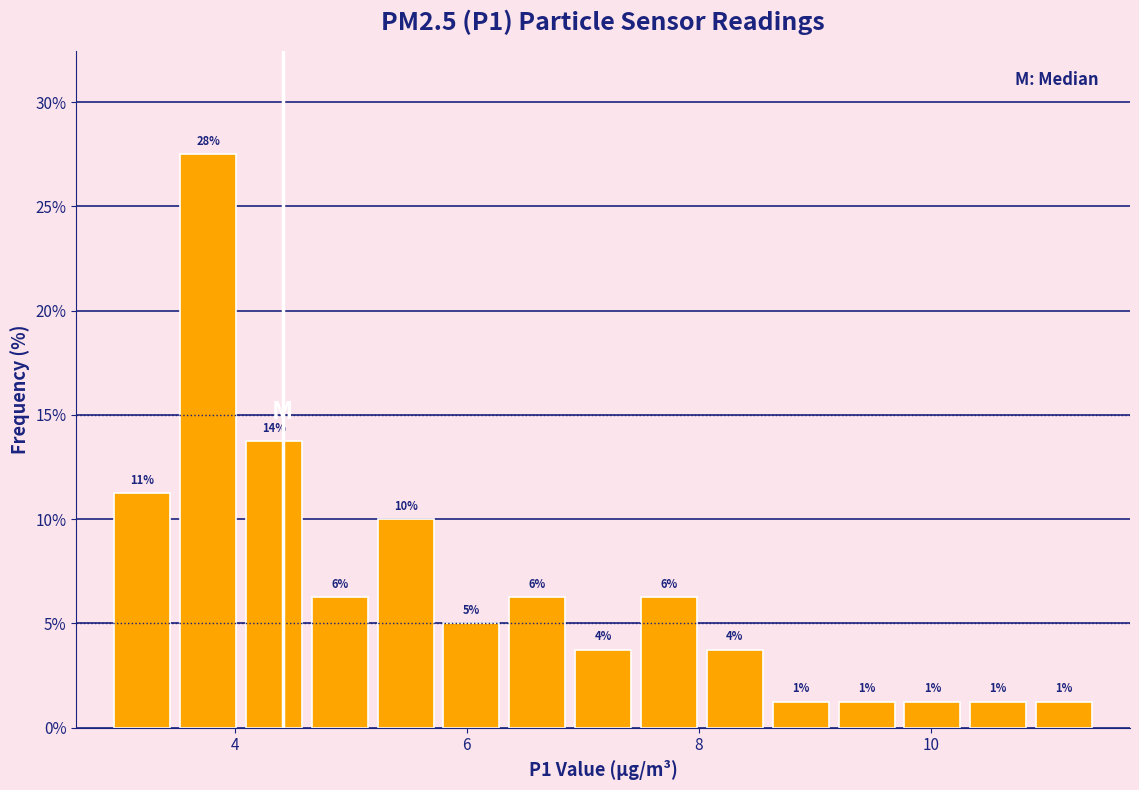

Read against the x-axis, roughly where is the centre of the tallest bar?

3.8